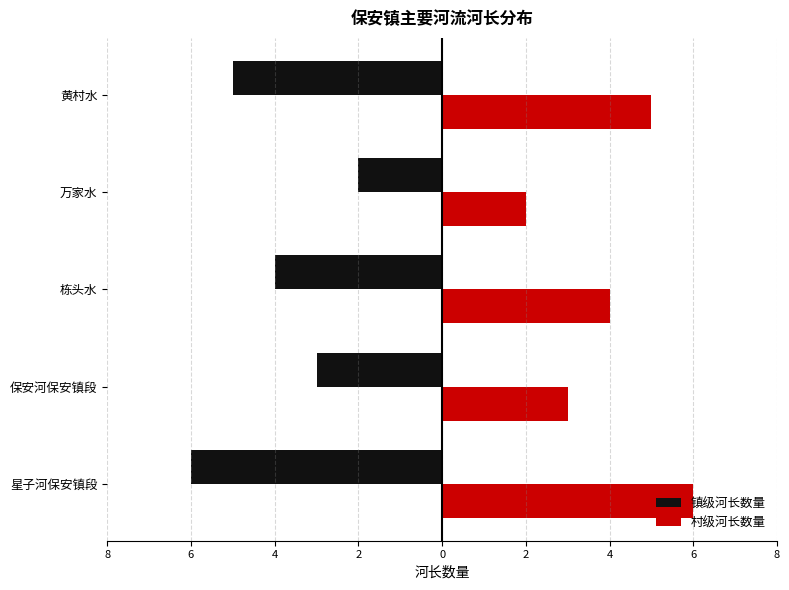

List the series in order of their peak value, highest first.

村级河长数量, 镇级河长数量